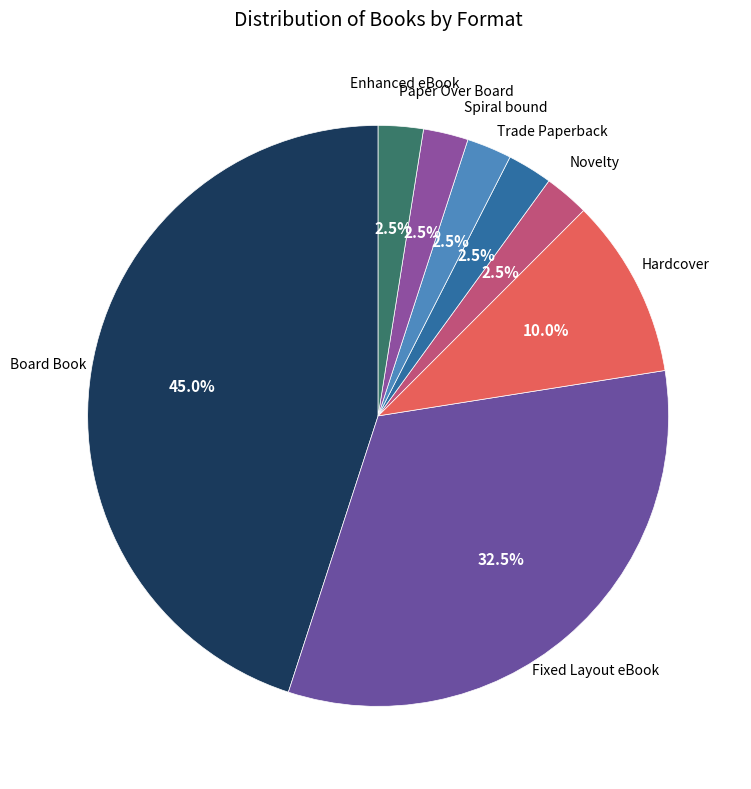

Is there any slice that represents more than half of the pie?

No